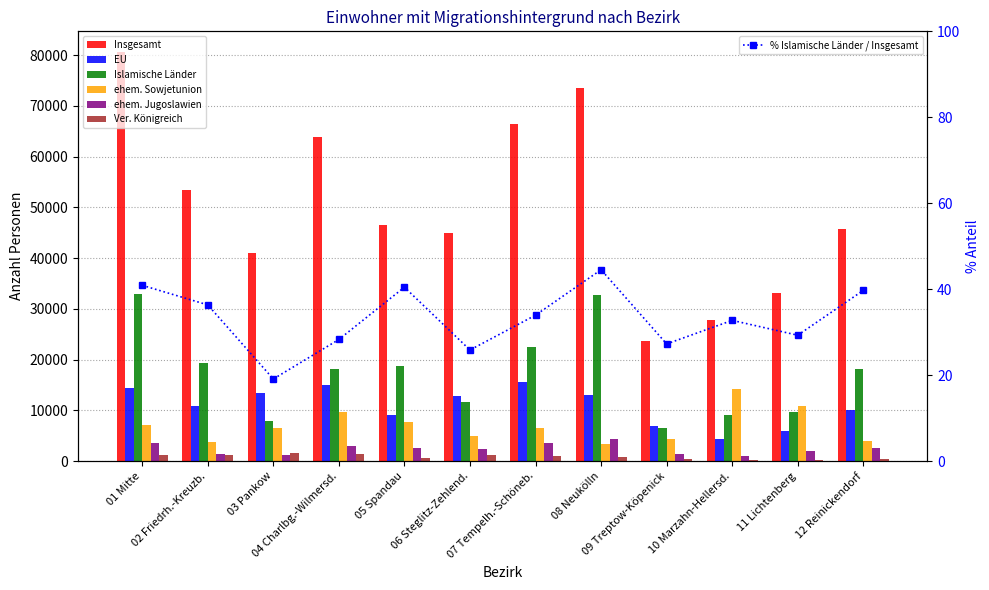

Which series has the widest spread of values?

Insgesamt